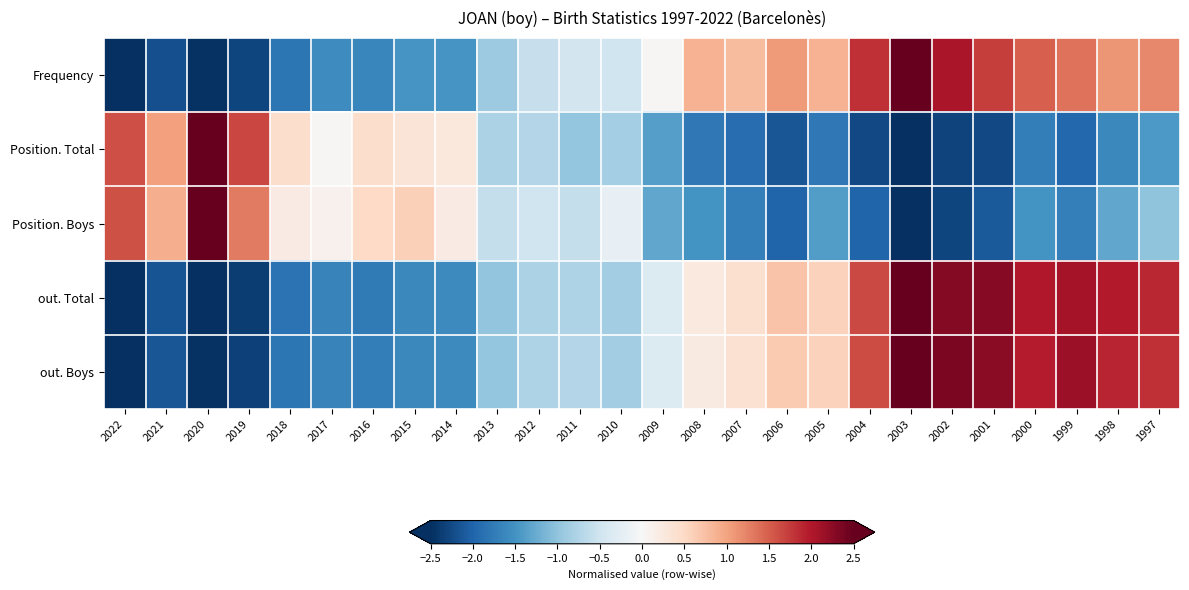

Which category has the lowest value across all series?

2022